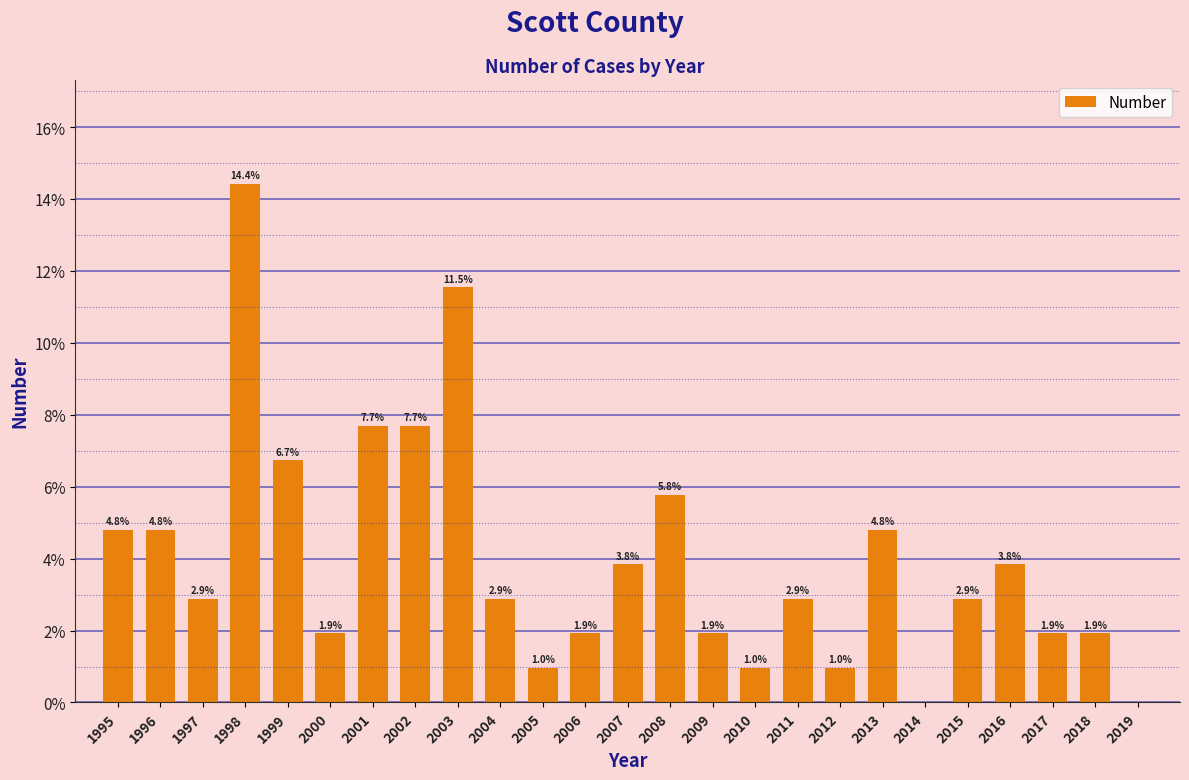

Are the bars horizontal?

No